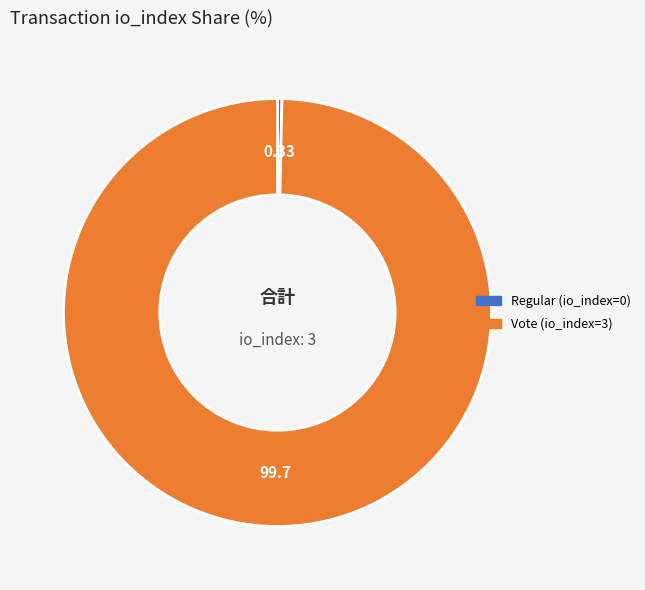

Count the number of slices in the pie.

2